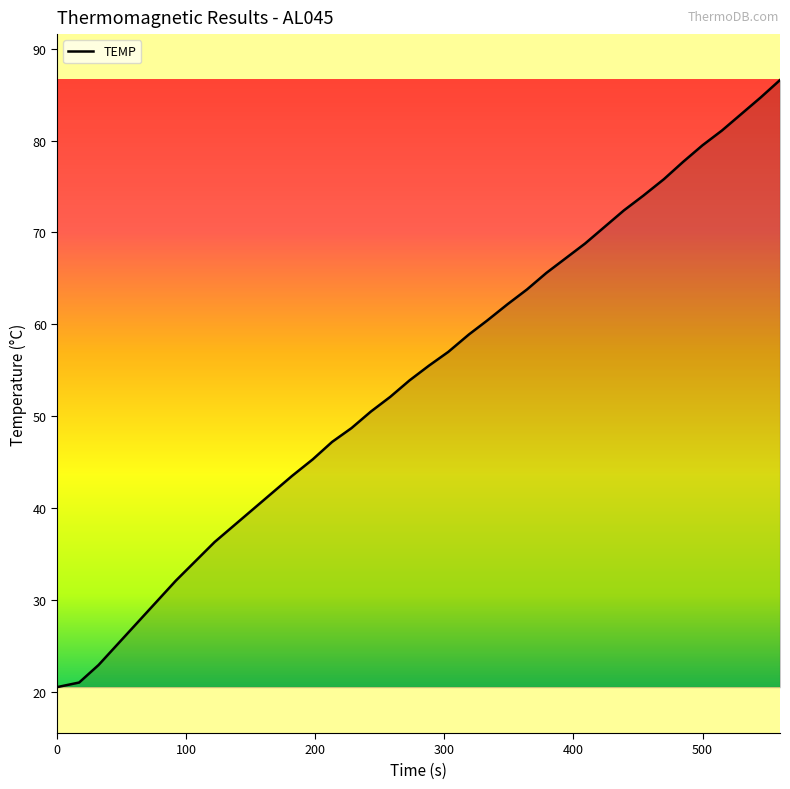

What is the difference between the maximum and minimum values?

66.1